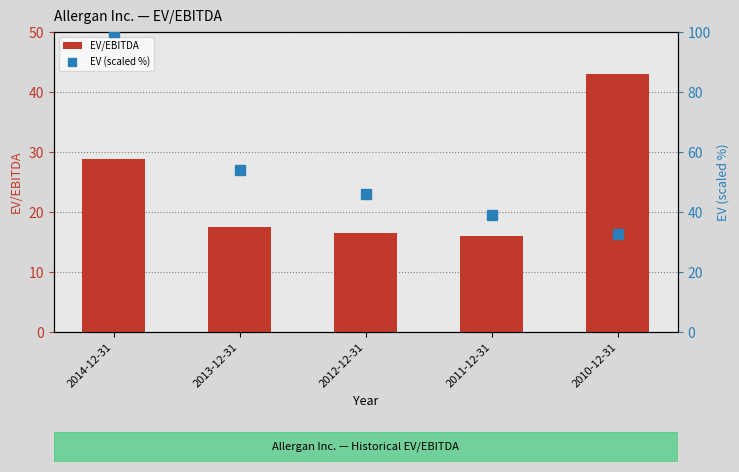

How many values in the EV/EBITDA series are below 17?

2